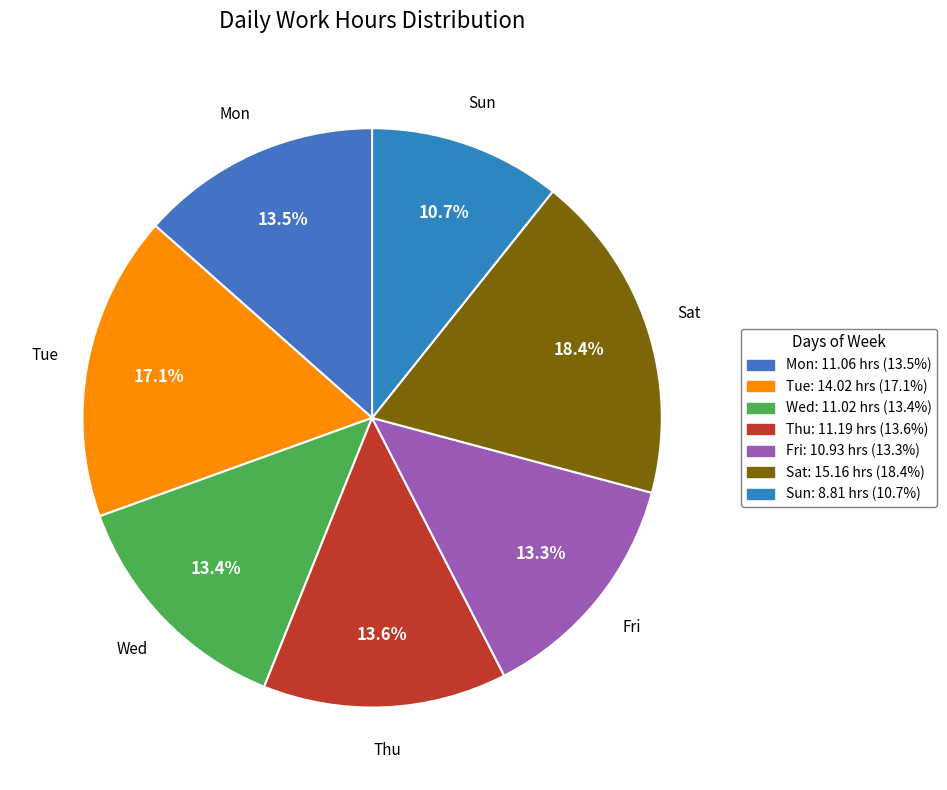

To the nearest percent, what is the difference between the largest and smallest slice percentages?

8%